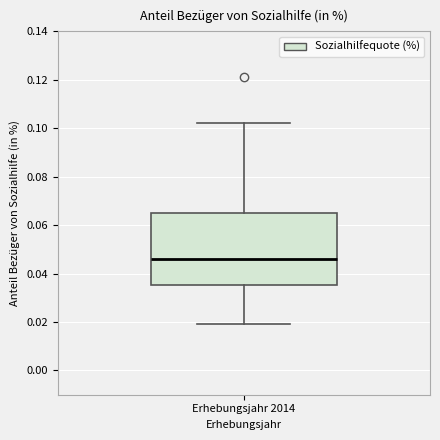

Where does the lower whisker of the box for Erhebungsjahr 2014 end on the y-axis? The values are not printed on the chart, so give them approximately, as read against the axis.

0.020